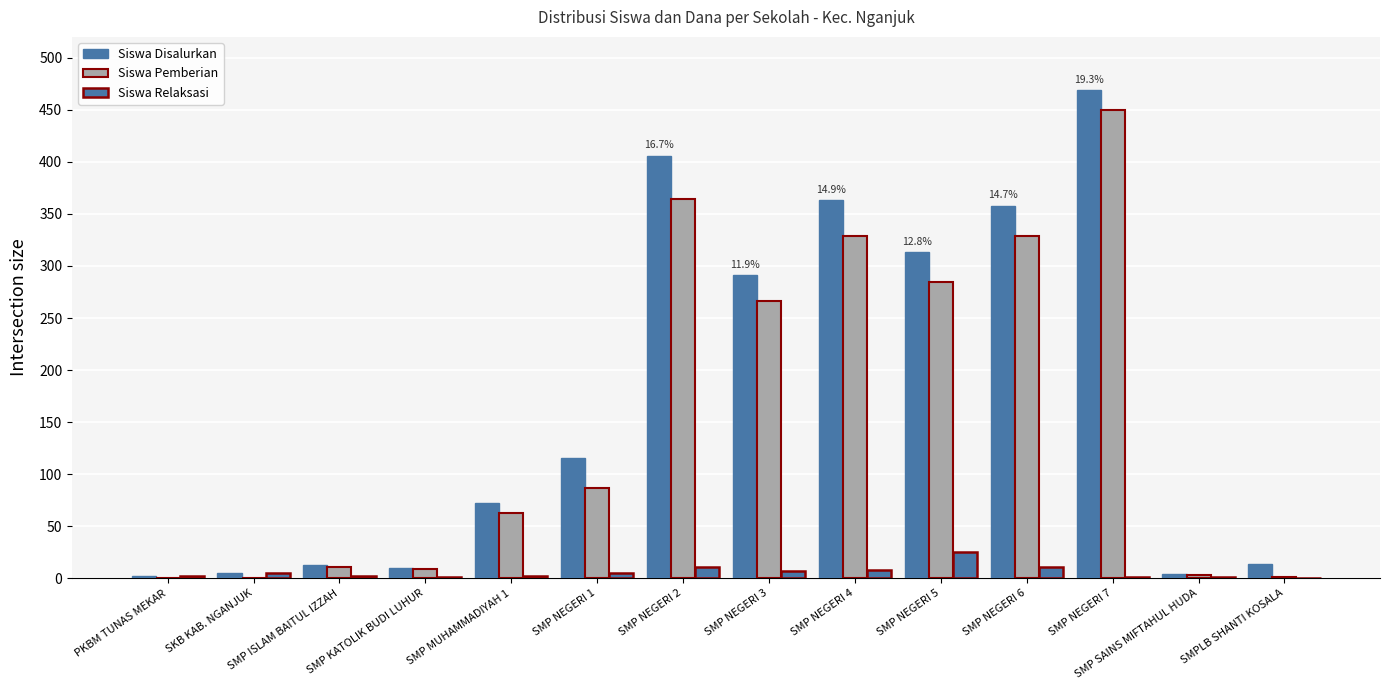

What is the label of the 13th bar from the right?

SKB KAB. NGANJUK